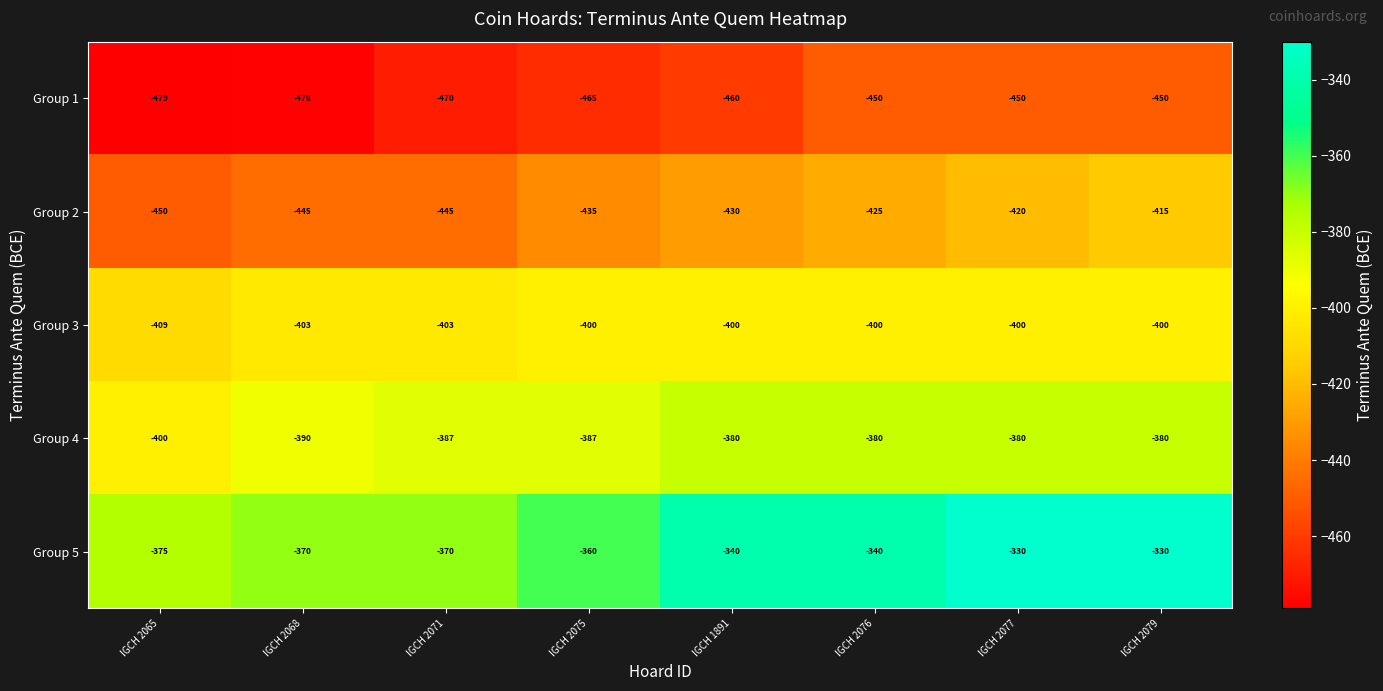

Which category has the lowest value across all series?

IGCH 2065